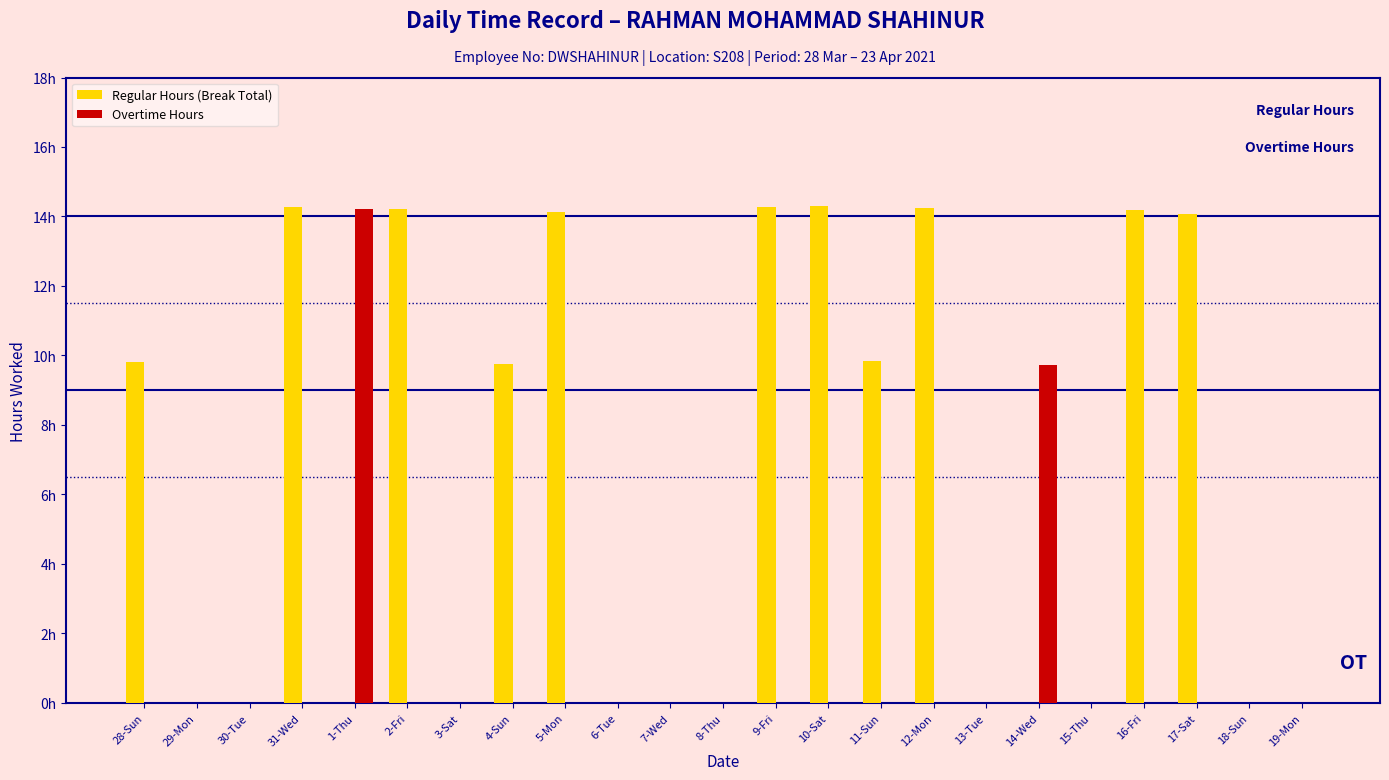

Does the chart contain stacked bars?

No